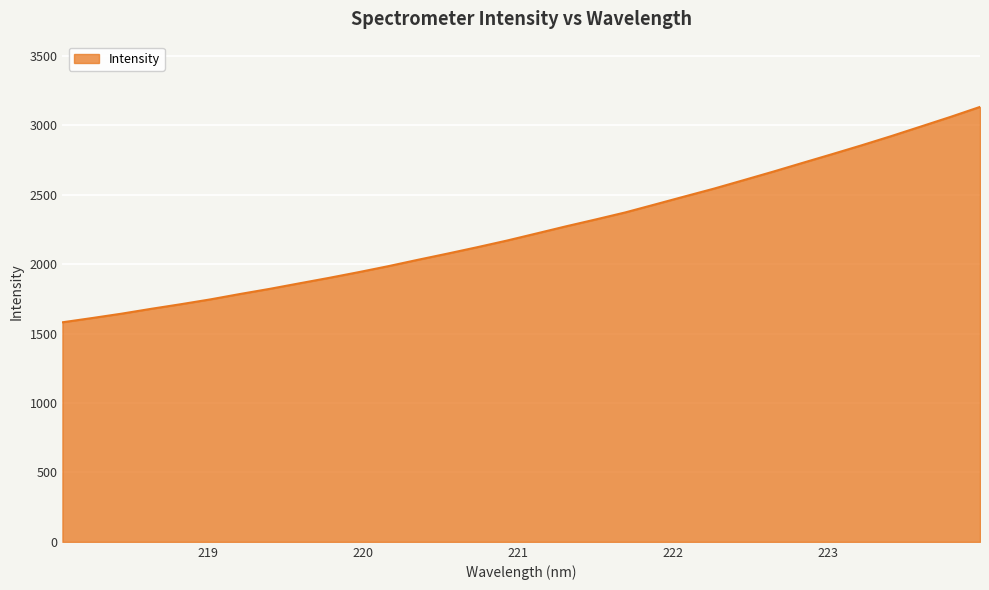

What is the greatest value displayed?

3132.1